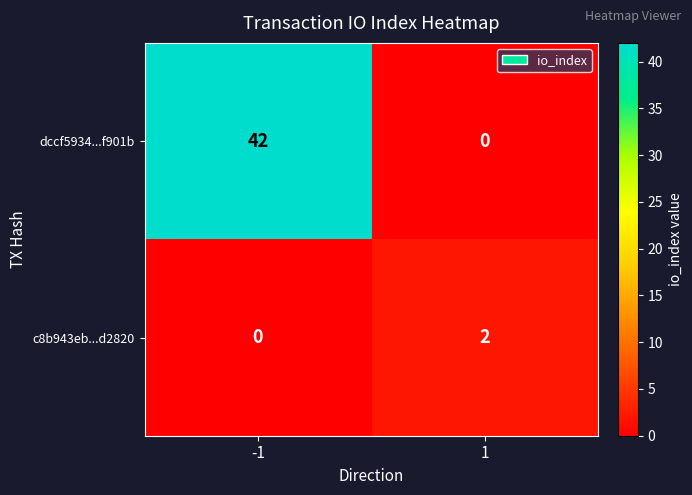

How many categories are shown in the chart?

2